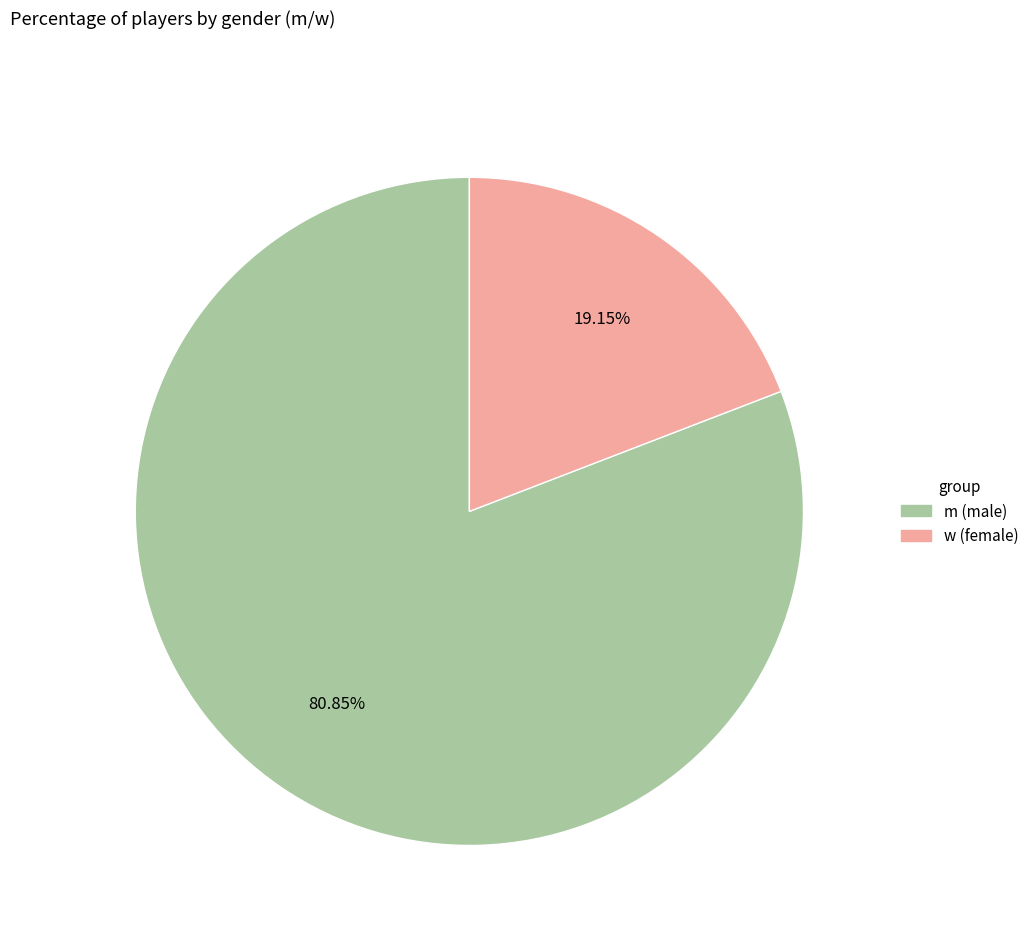

What is the smallest slice in the pie chart?

w